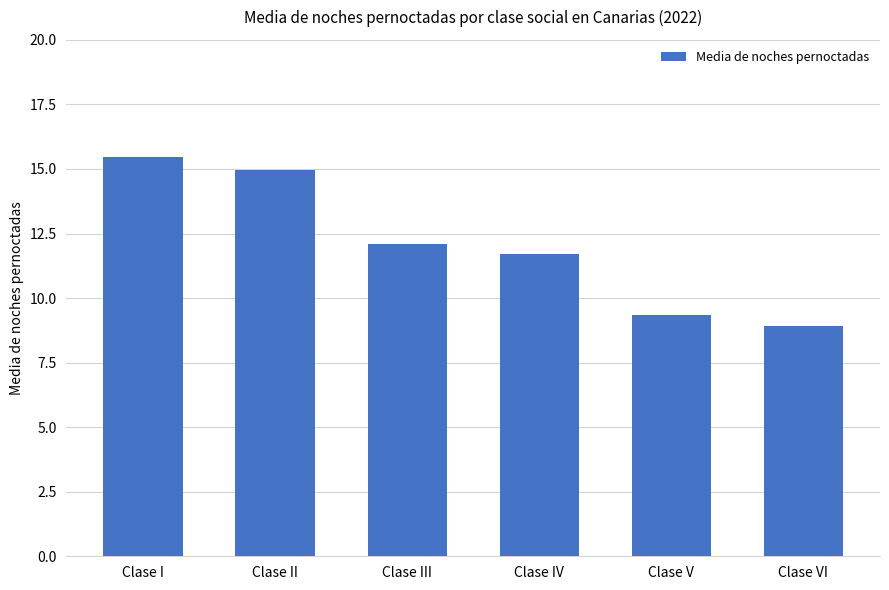

What is the change in value from Clase II to Clase V?

-5.6